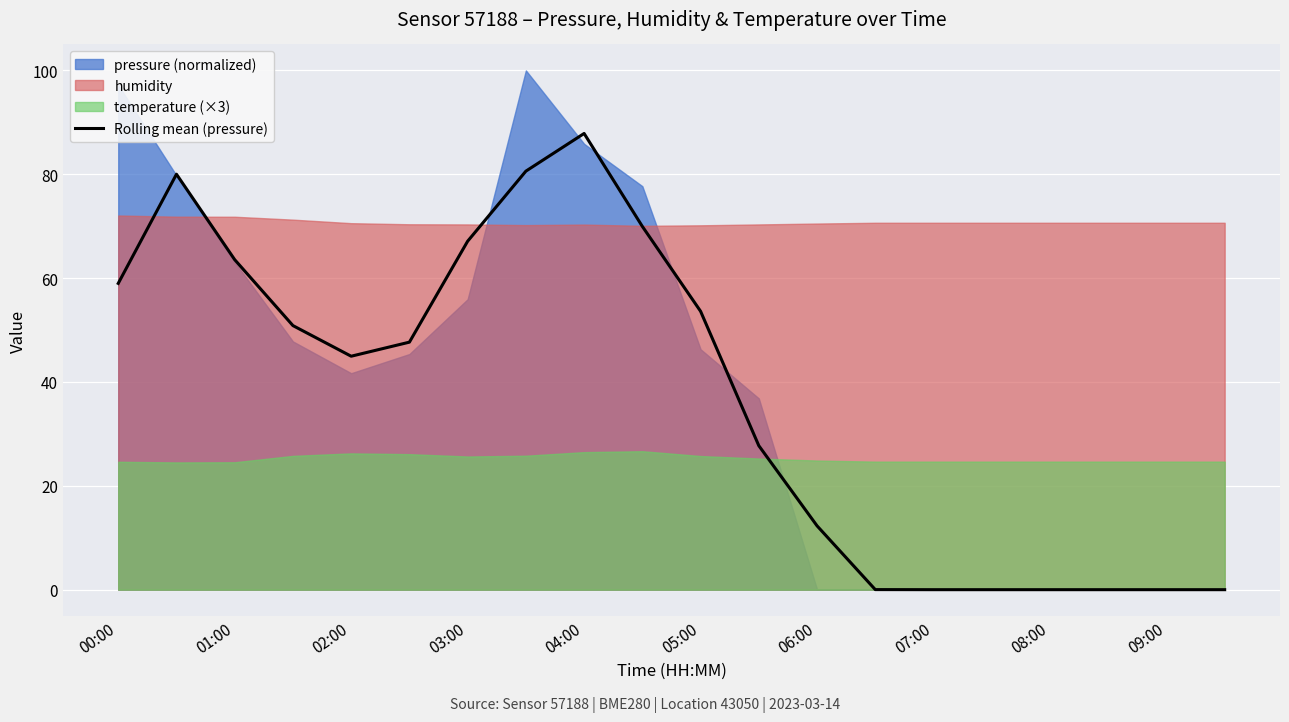

What is the maximum value for Rolling mean (pressure)?

87.9